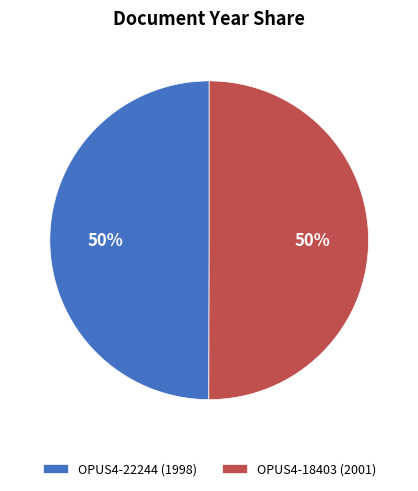

The OPUS4-22244 (1998) slice represents 59% of the pie. True or false?

False